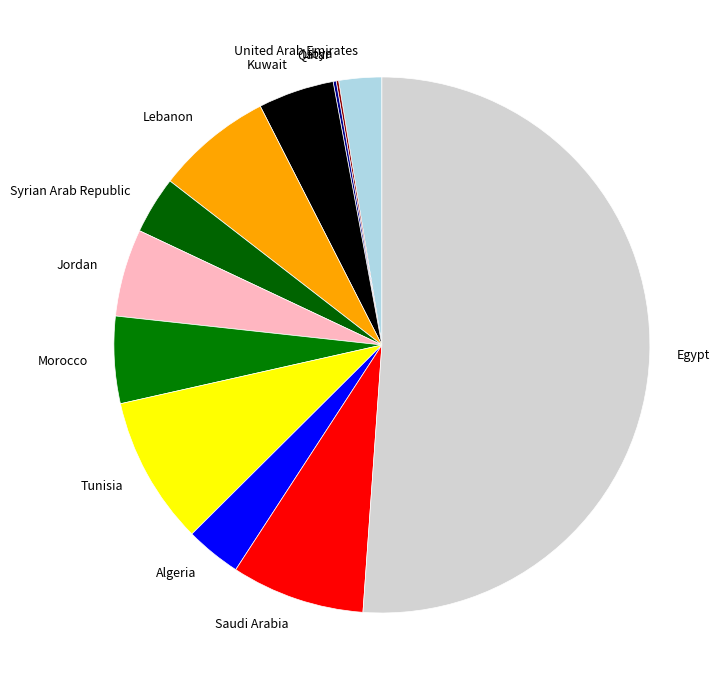

What is the largest slice in the pie chart?

Egypt